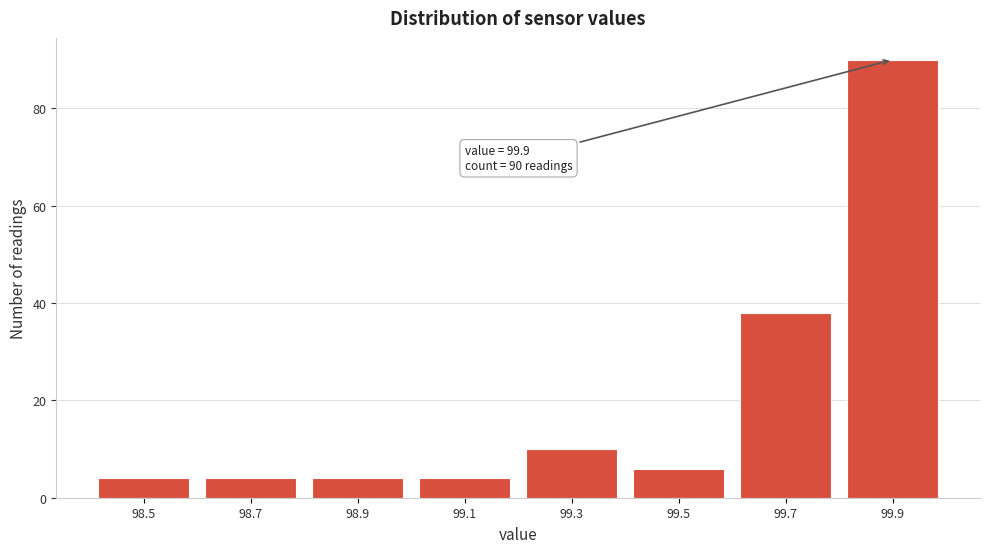

Reading right to left, transcribe all the data shown in this chart.

90	38	6	10	4	4	4	4